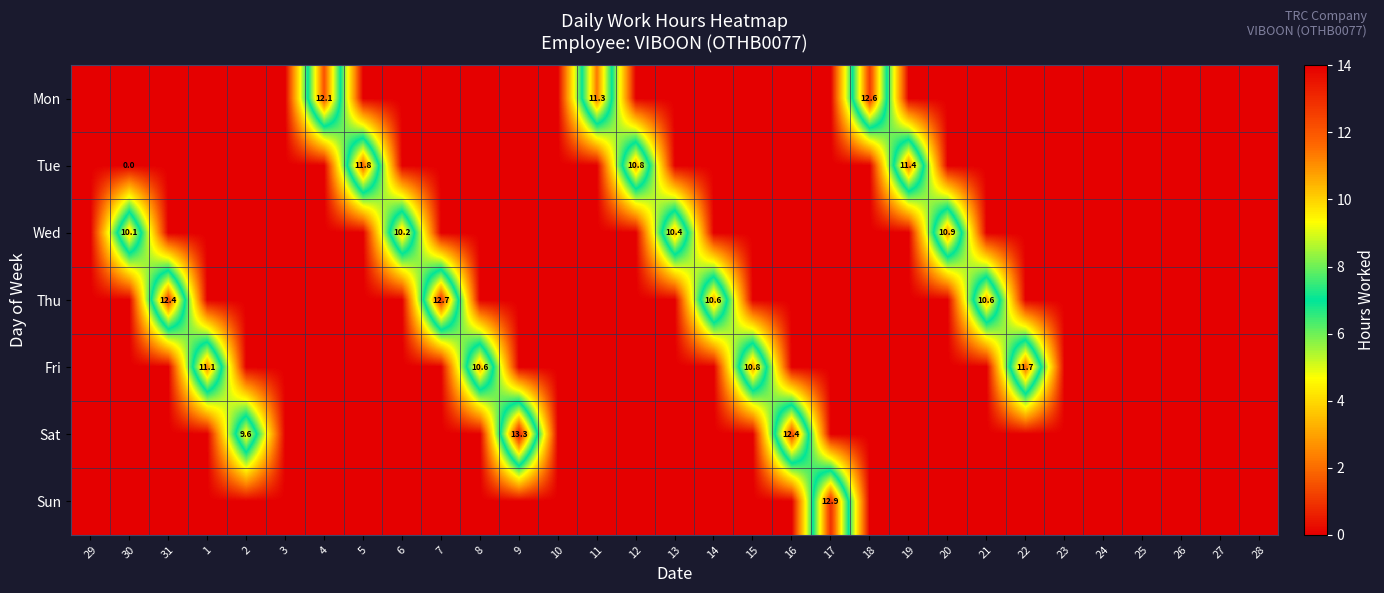

What is the sum of all Tue values?

34.0